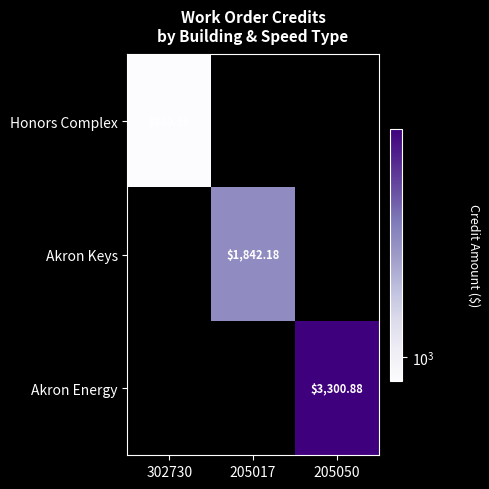

True or false: Akron Keys has a value of 1842.2 at 205017.

True